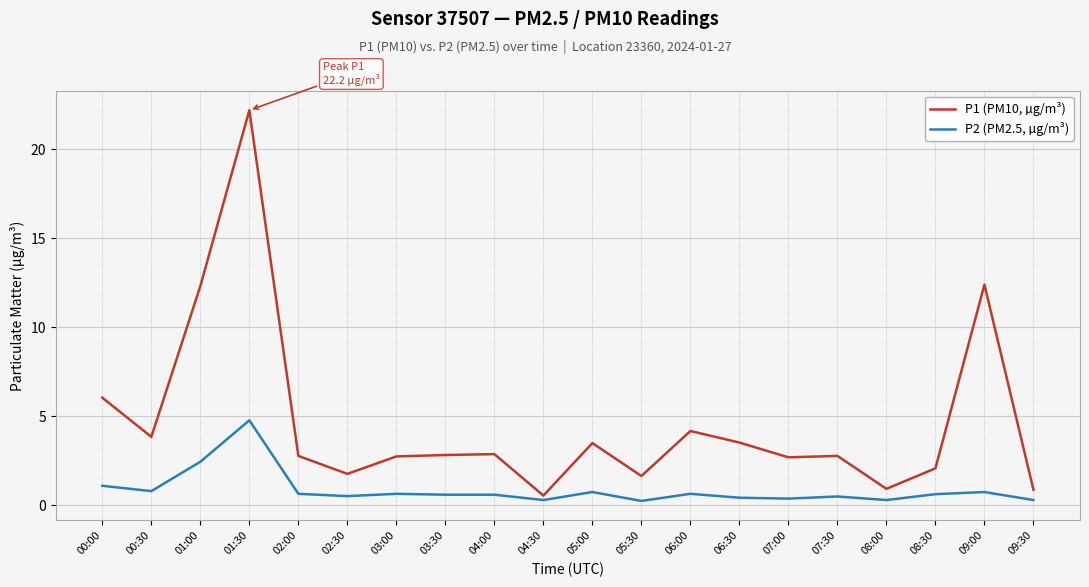

Rank the series by their average value, from lowest to highest.

P2 (PM2.5, µg/m³), P1 (PM10, µg/m³)